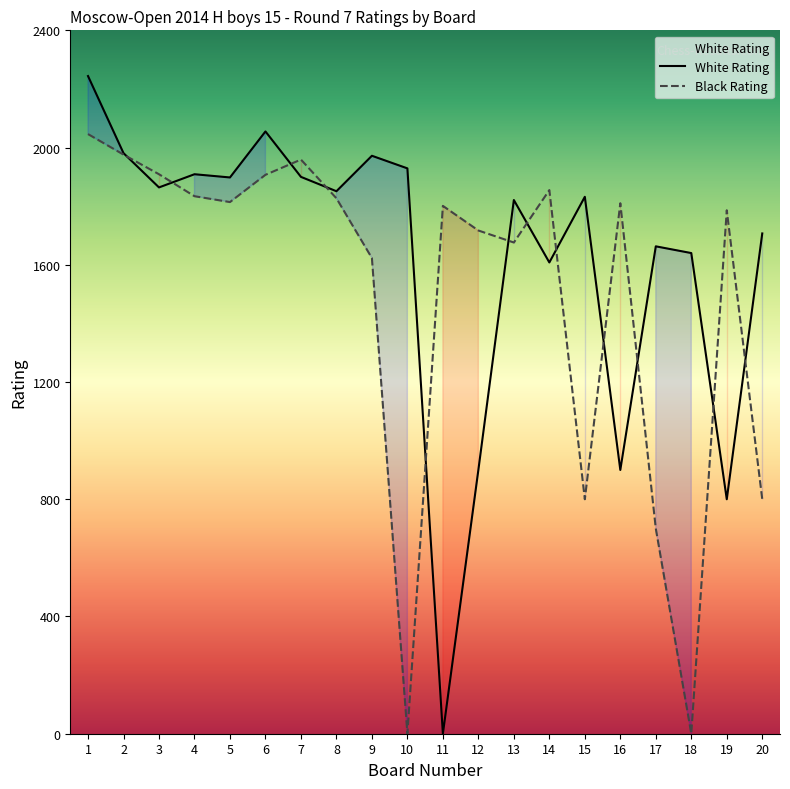

Which series has the largest total across all categories?

White Rating